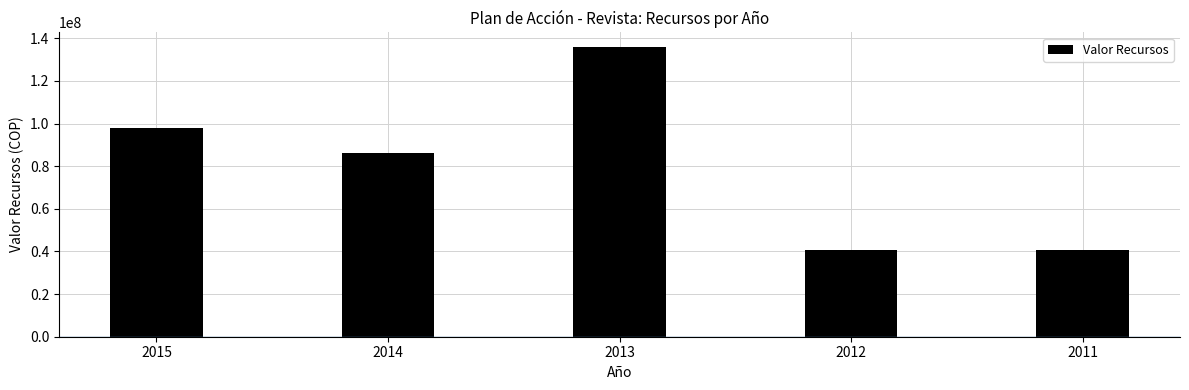

What is the sum of all values?

401629600